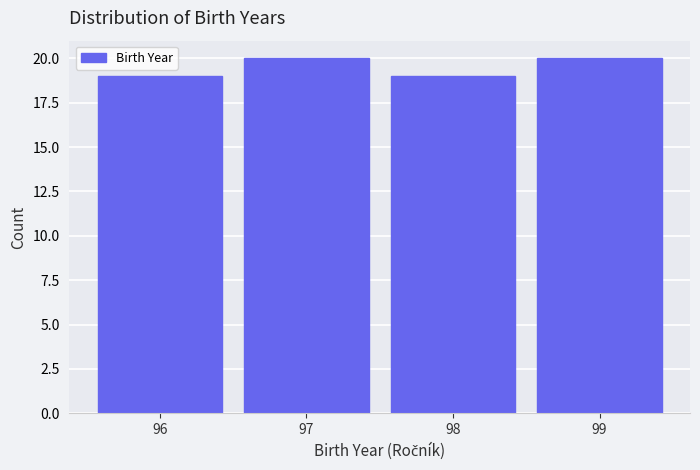

Reading left to right, transcribe this chart: for each bar, give the range it covers on the x-axis and its height. The values are not printed on the chart, so give them approximately, as read against the axis.

95.5 to 96.5: 19
96.5 to 97.5: 20
97.5 to 98.5: 19
98.5 to 99.5: 20